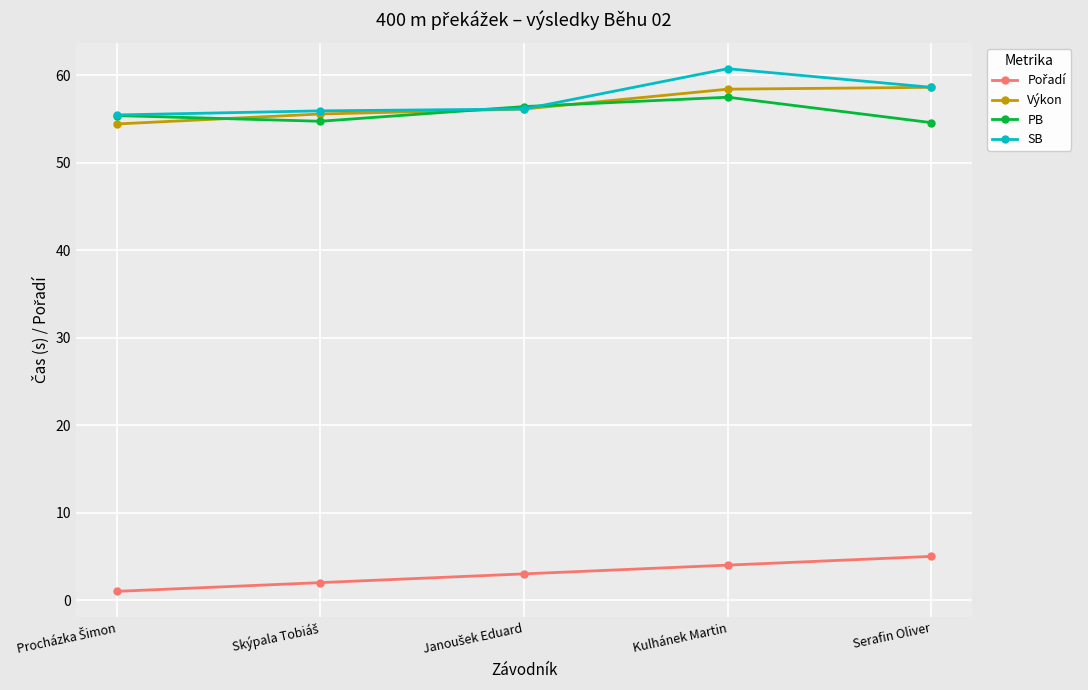

Is the value of SB at Kulhánek Martin greater than the value of PB at Serafin Oliver?

Yes